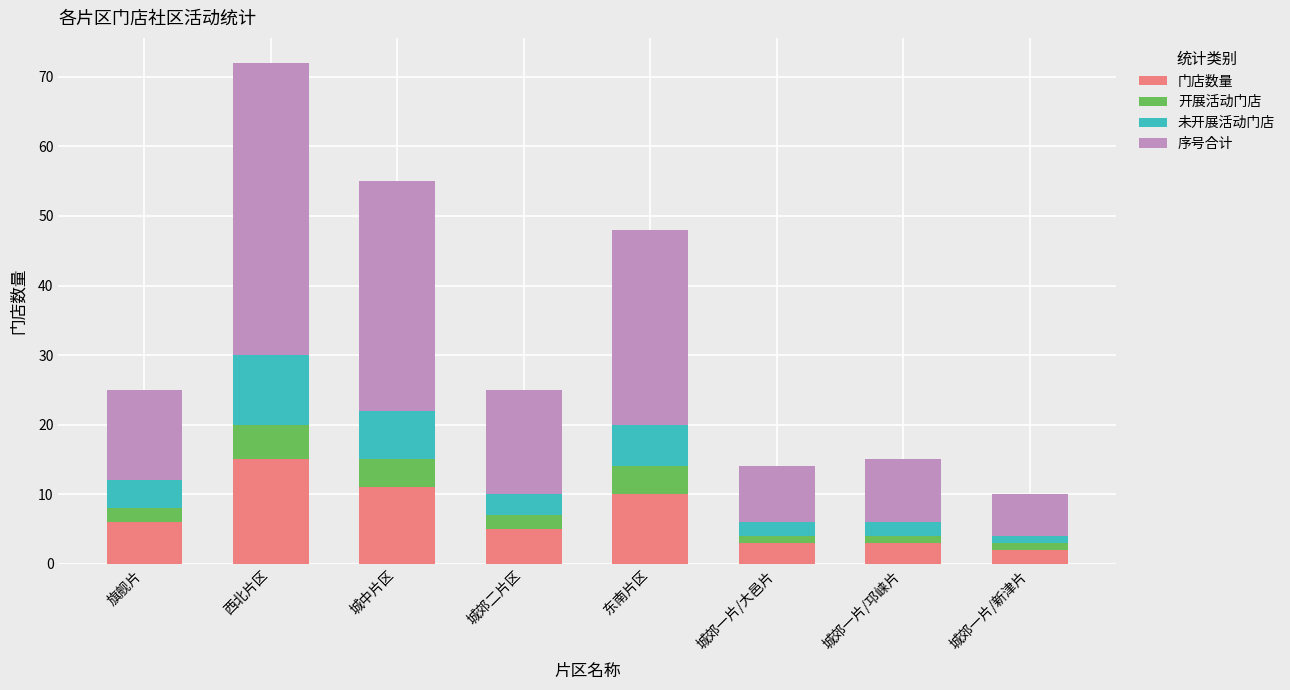

What are all the series names shown in the legend?

门店数量, 开展活动门店, 未开展活动门店, 序号合计